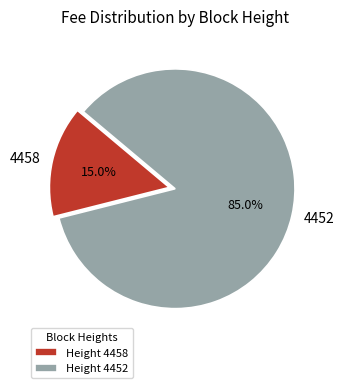

To the nearest percent, what portion does 4458 represent?

15%